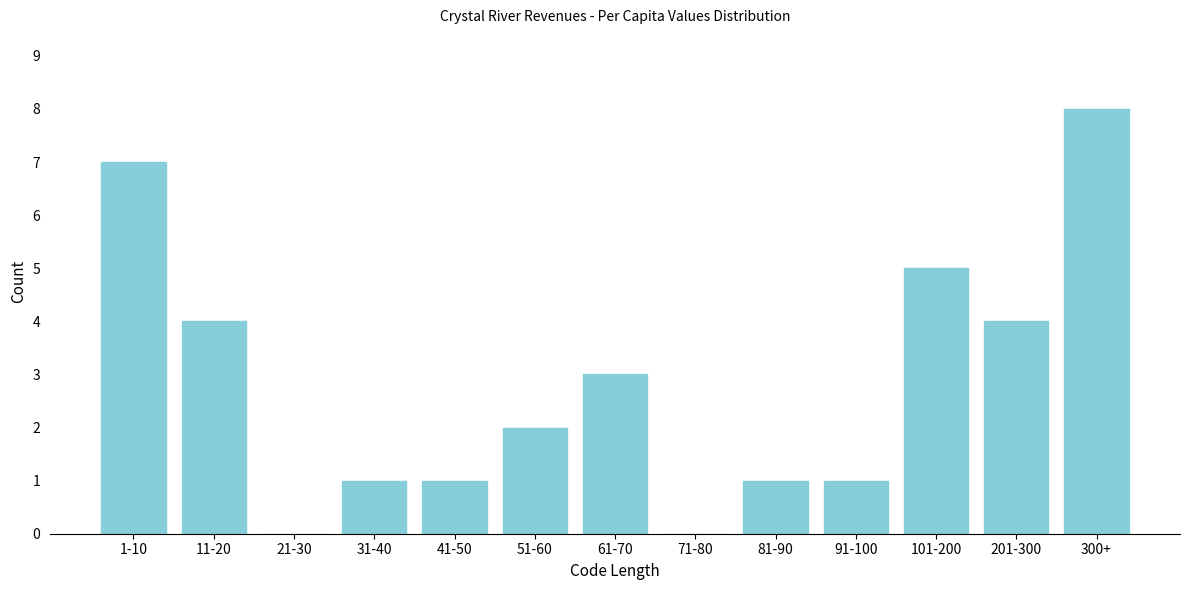

Reading left to right, extract all data points from this chart.

1-10=7	11-20=4	21-30=0	31-40=1	41-50=1	51-60=2	61-70=3	71-80=0	81-90=1	91-100=1	101-200=5	201-300=4	300+=8